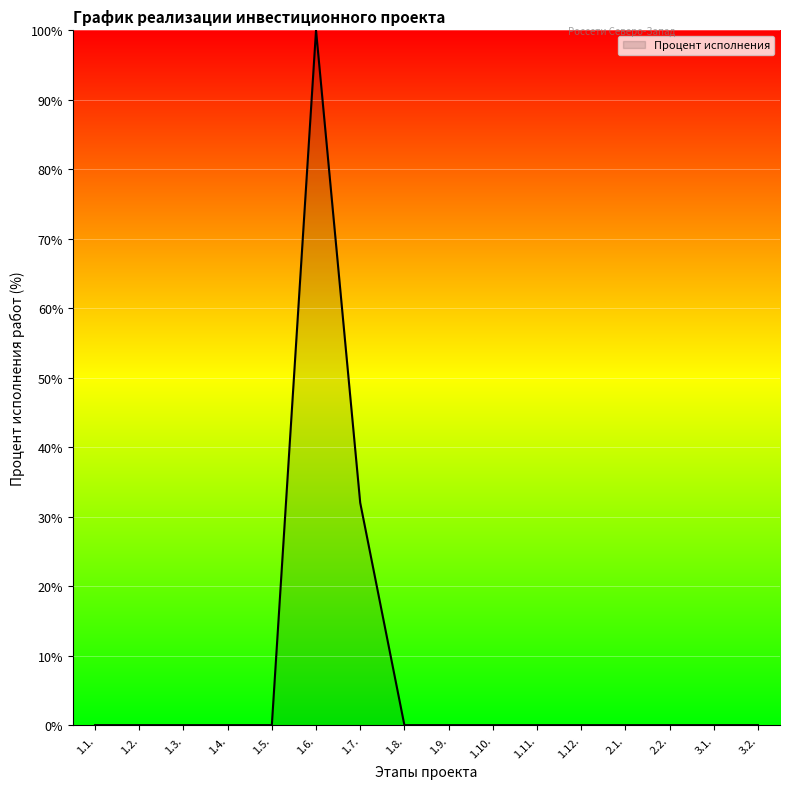

The chart shows a value of 0 at 1.3.. True or false?

True